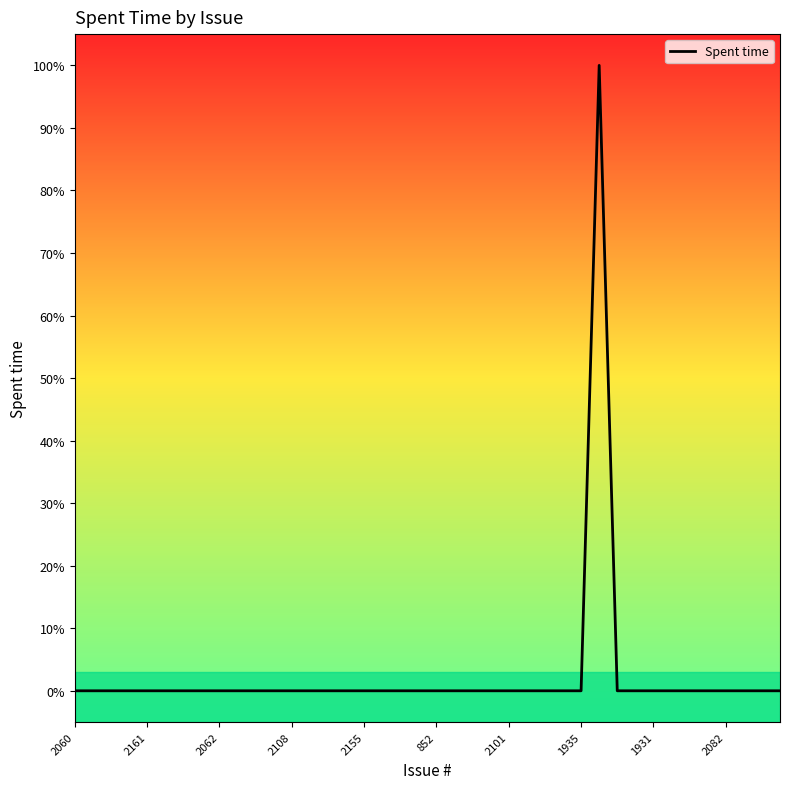

Does the chart have visible grid lines?

No